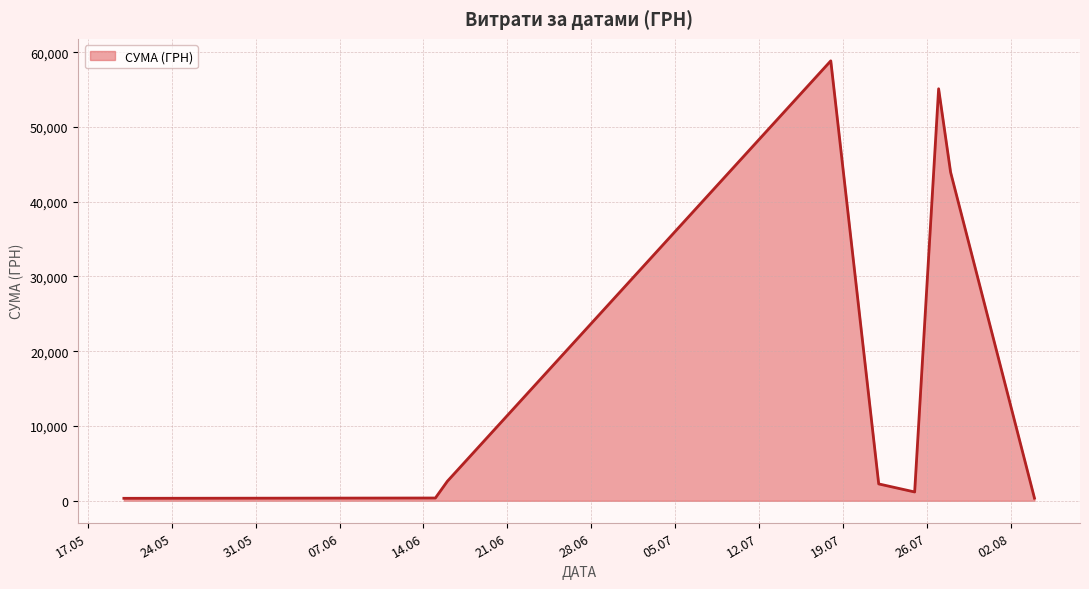

What is the maximum value shown in the chart?

58840.0